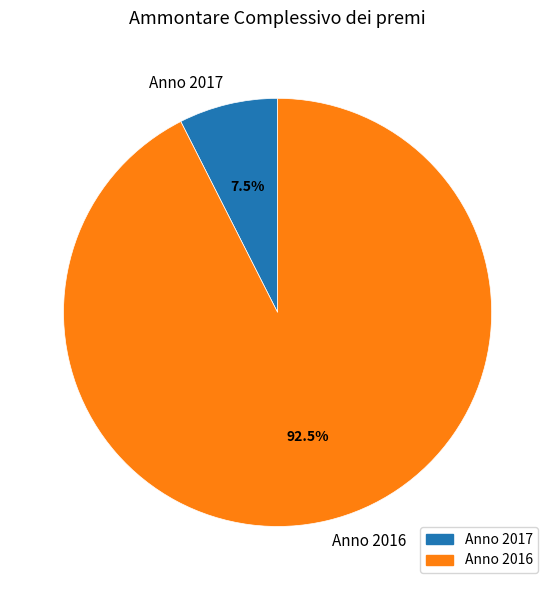

Which has a higher value, Anno 2017 or Anno 2016?

Anno 2016